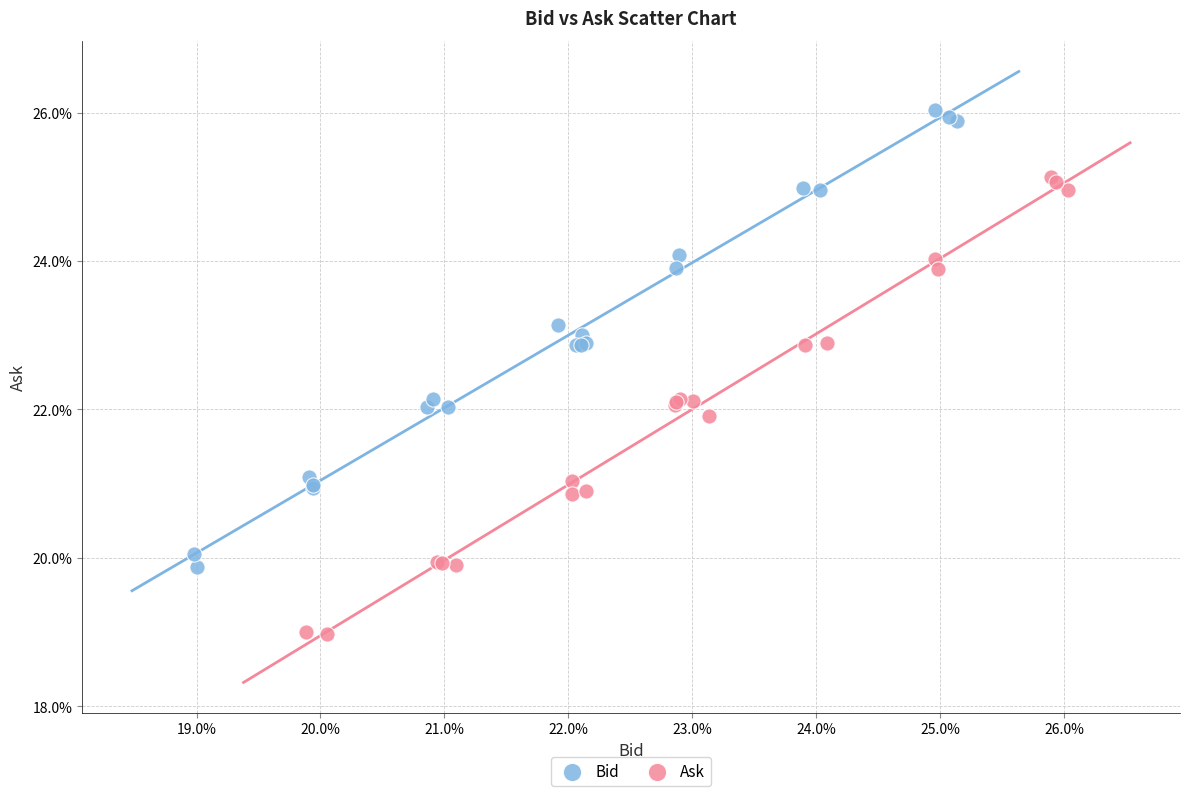

Which series reaches the maximum Y coordinate?

Bid